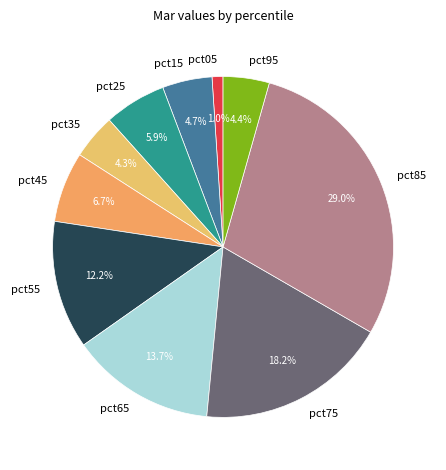

What percentage is NOT represented by pct65?

86.3%